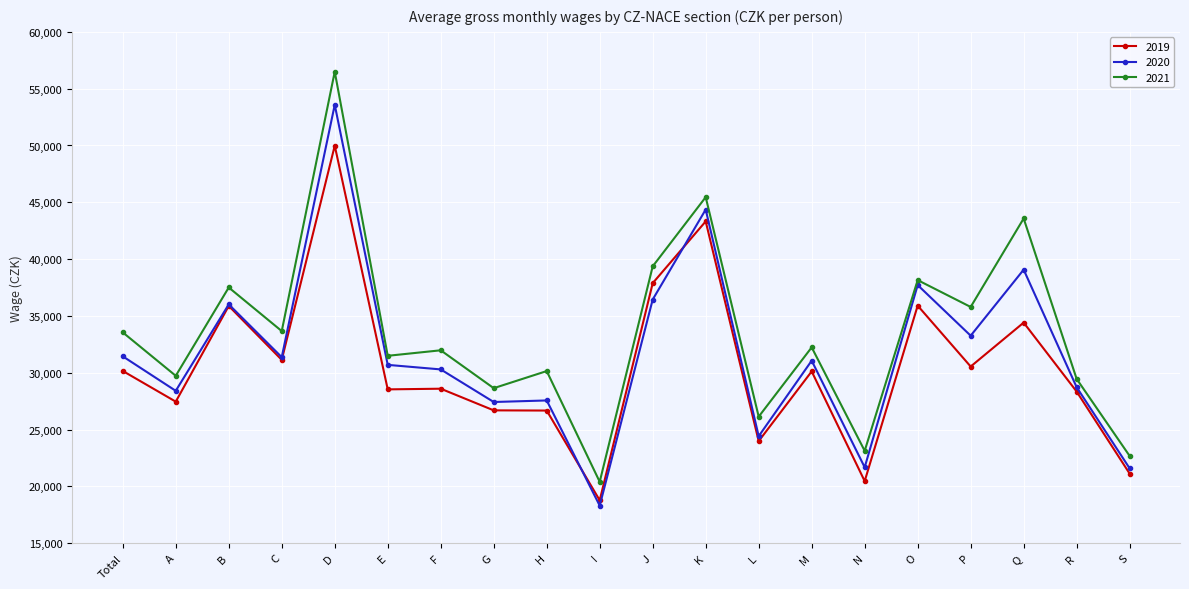

Rank the series by their maximum value, from lowest to highest.

2019, 2020, 2021